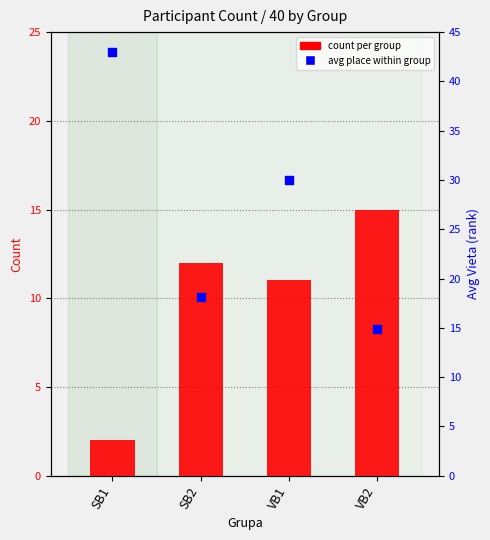

Is the value of Avg Vieta at VB1 greater than the value of Count at SB1?

Yes